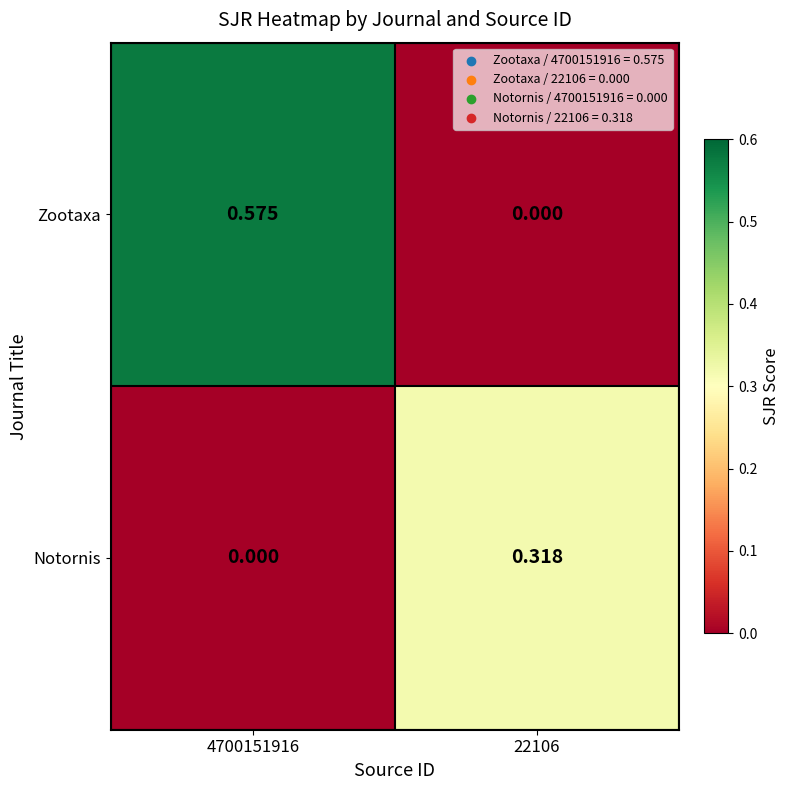

At 4700151916, list the series in order from largest to smallest.

Zootaxa, Notornis